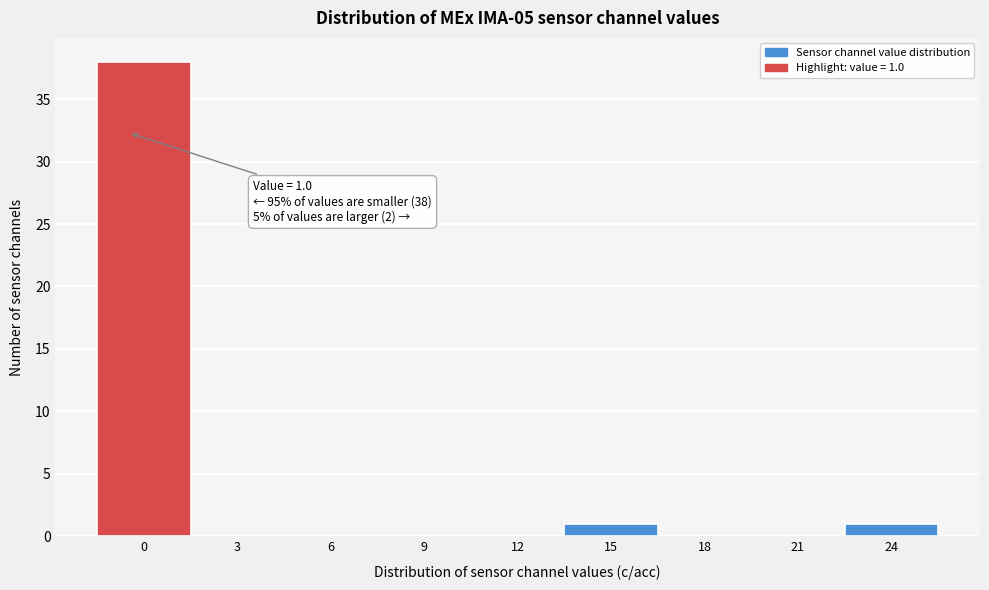

Reading left to right, list all the values displayed in this chart.

0=38	3=0	6=0	9=0	12=0	15=1	18=0	21=0	24=1